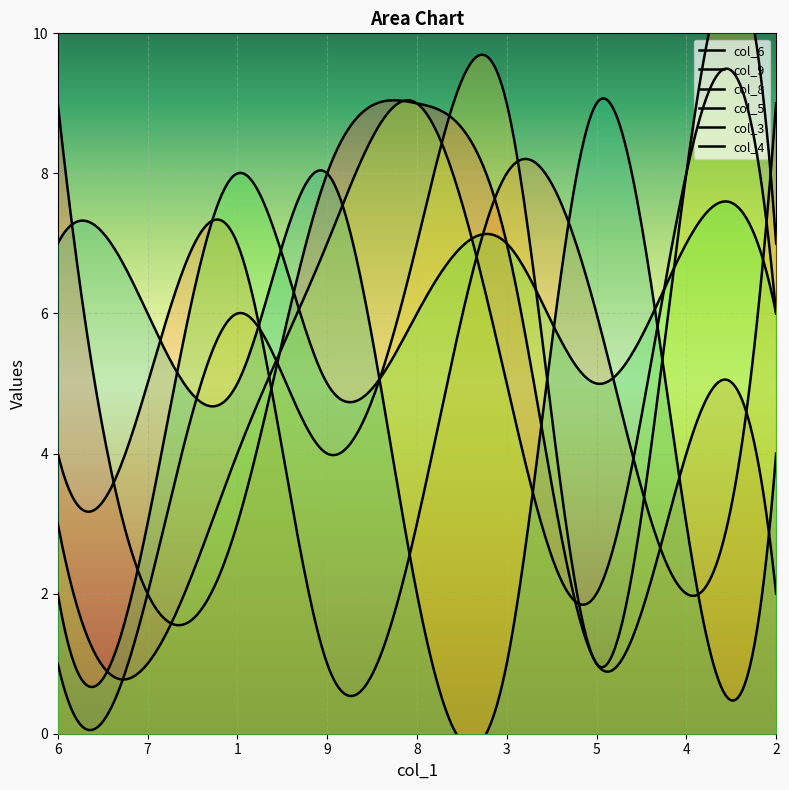

Read the col_8 value at 8.

7